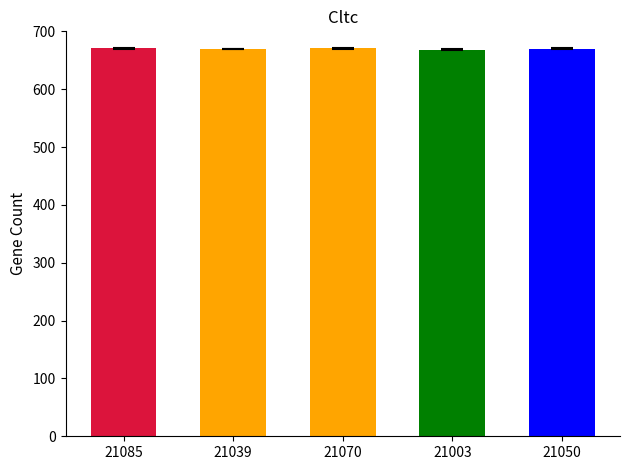

What is the value of the 4th bar from the left?

668.3